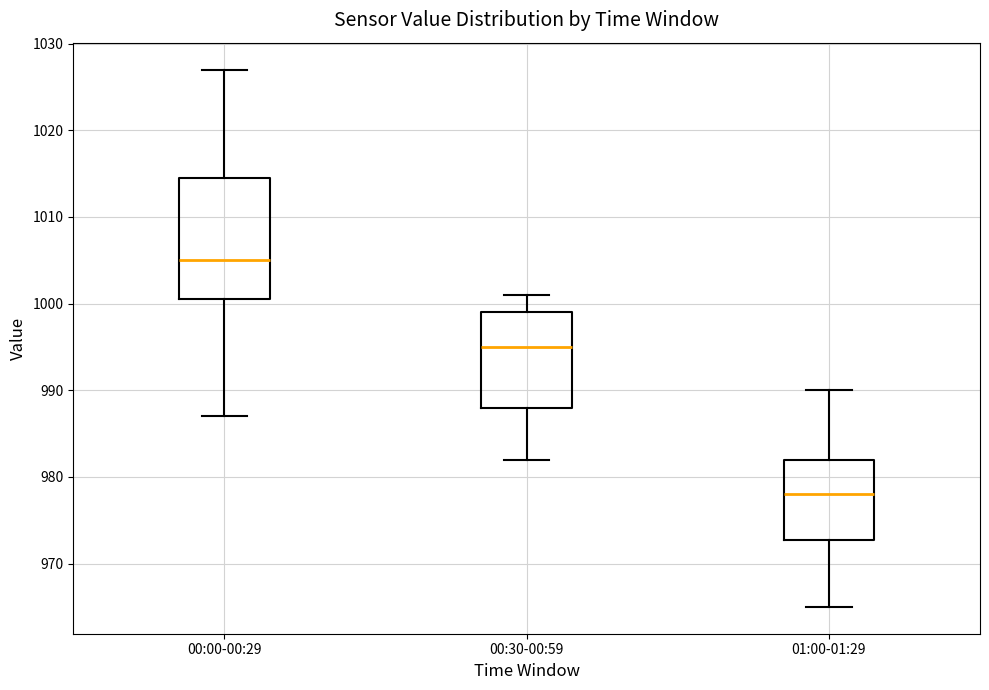

Where is the upper edge of the box for 00:00-00:29 on the y-axis? The values are not printed on the chart, so give them approximately, as read against the axis.

1015